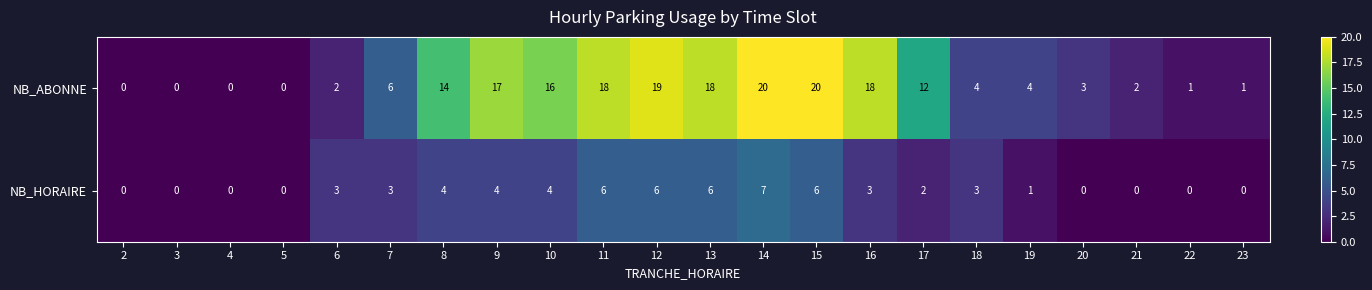

What is the difference between the second highest and second lowest values in the NB_HORAIRE series?

6